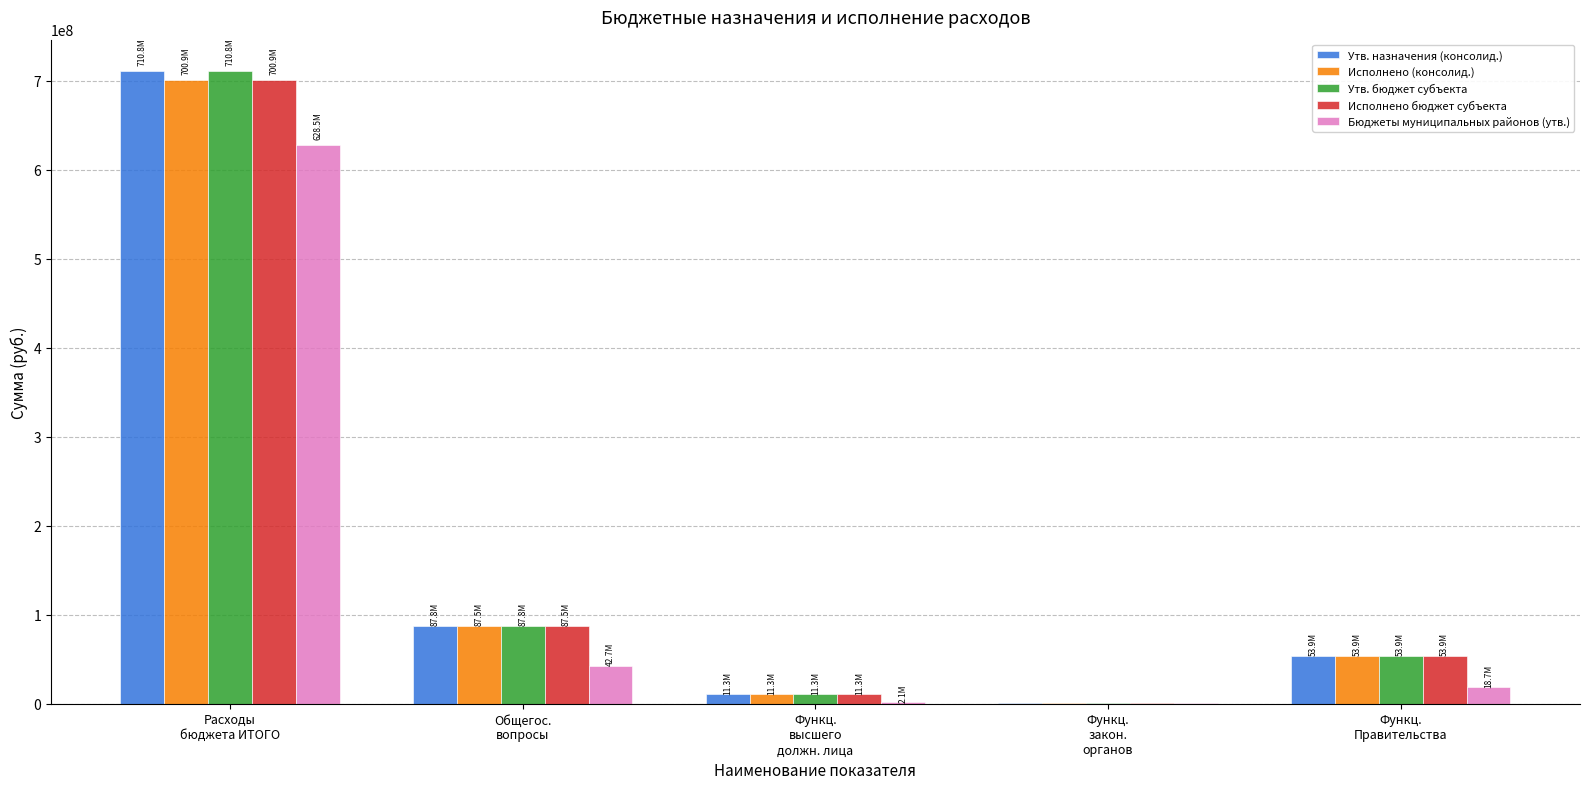

What is the sum of all Исполнено (консолид.) values?

854444910.7